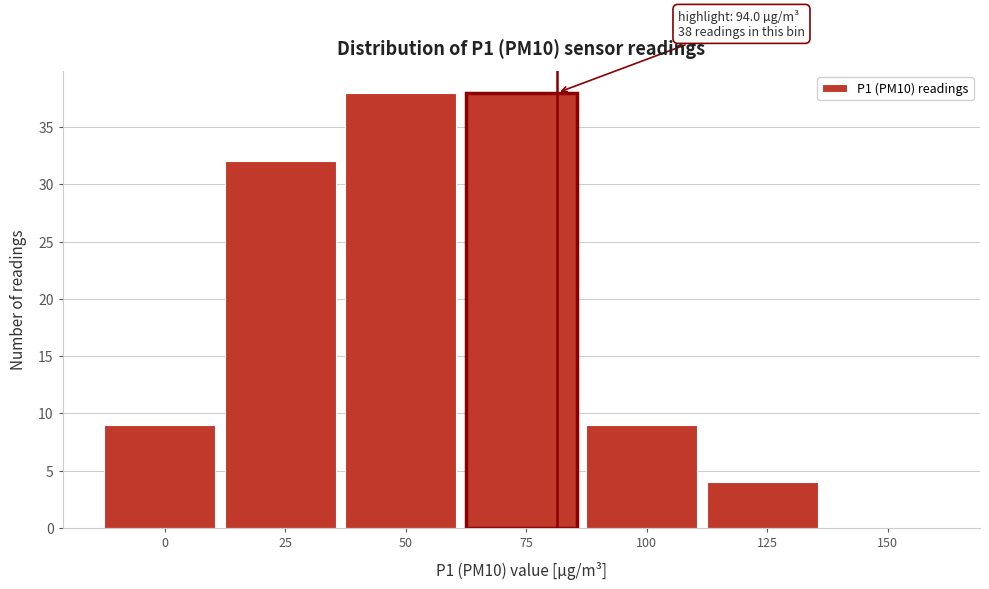

Reading left to right, extract all data points from this chart.

0=9	25=32	50=38	75=38	100=9	125=4	150=0